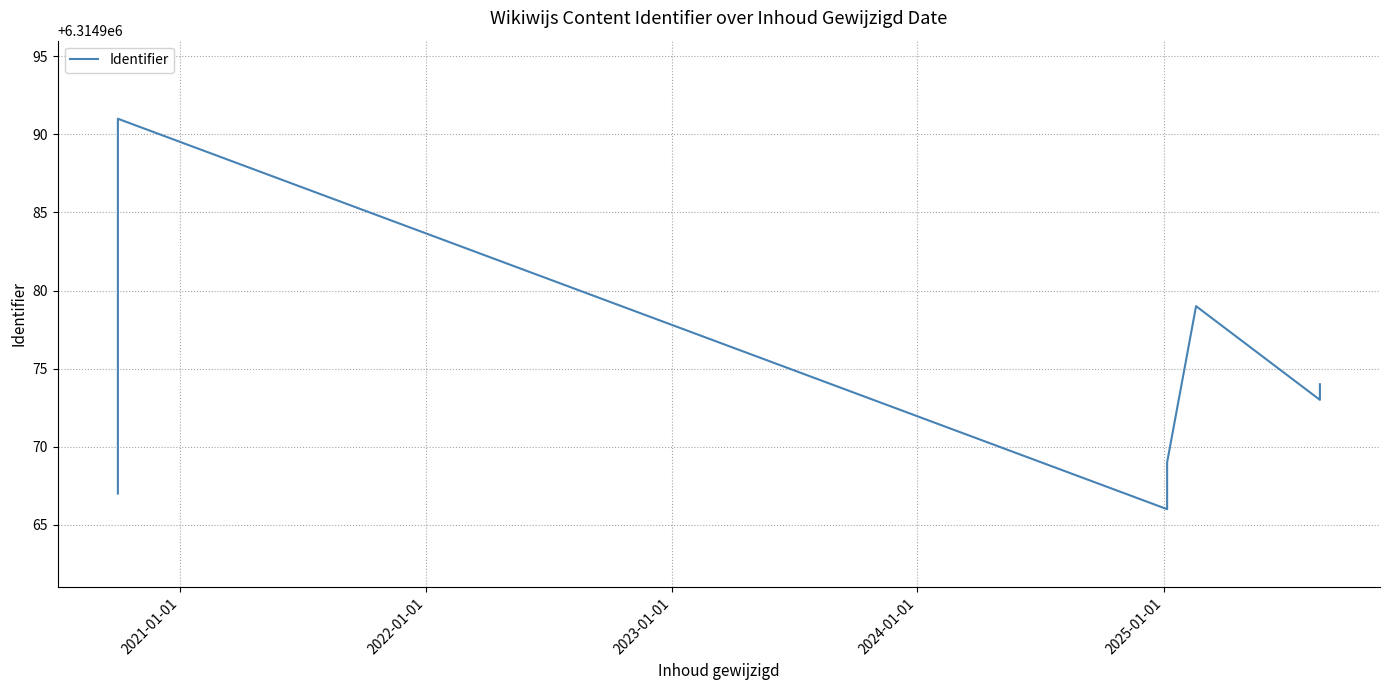

Is this an area chart (filled region under the line)?

No